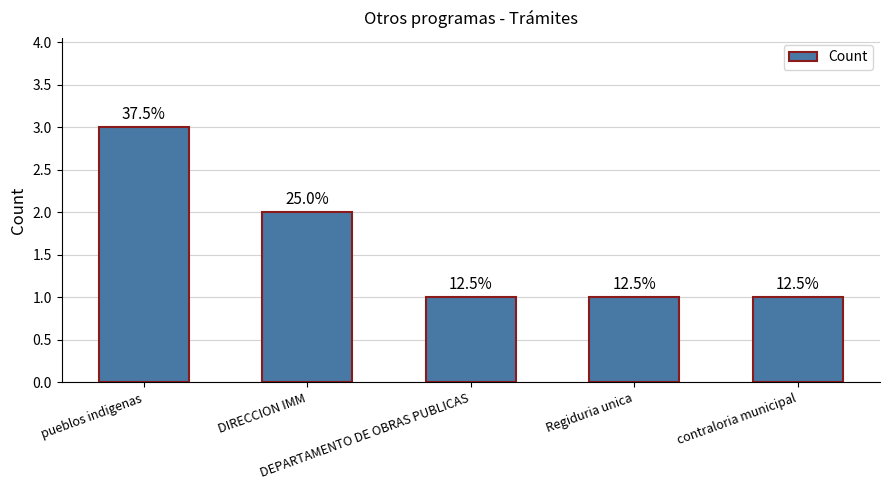

Which category has the highest value across all series?

pueblos indigenas